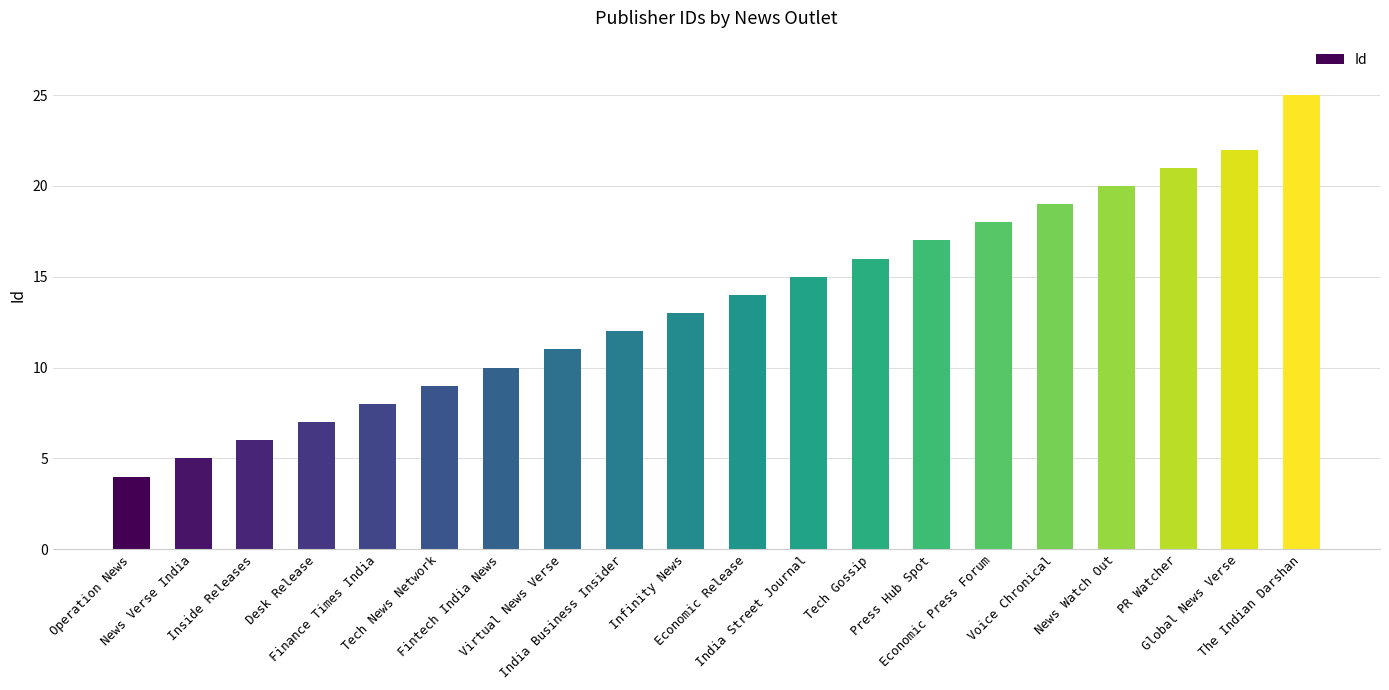

Approximately how many times larger is the value at Desk Release compared to Economic Press Forum?

0.4